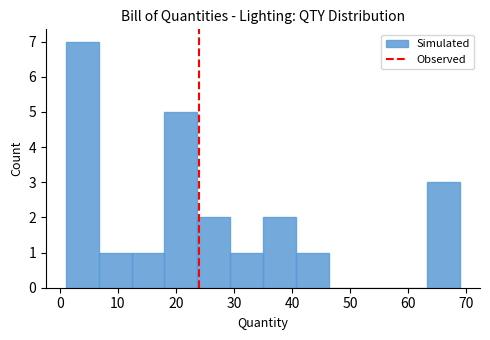

How tall is the bar that spans 35 to 41 on the x-axis? Neither the bar edges nor the heights are printed on the chart, so give them approximately, as read against the axes.

2